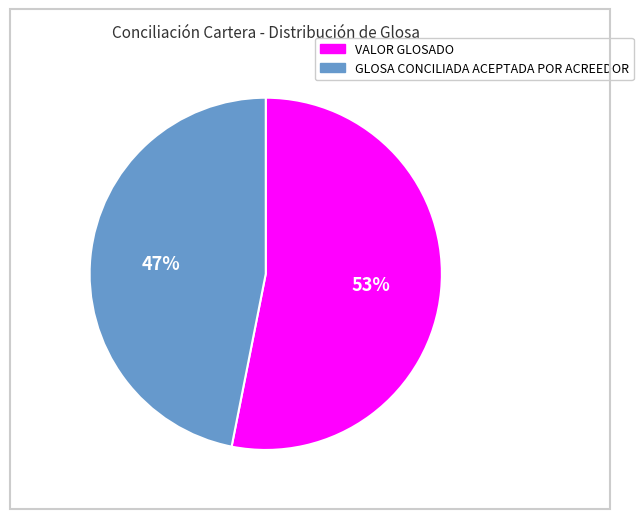

Which slice is the largest?

VALOR GLOSADO